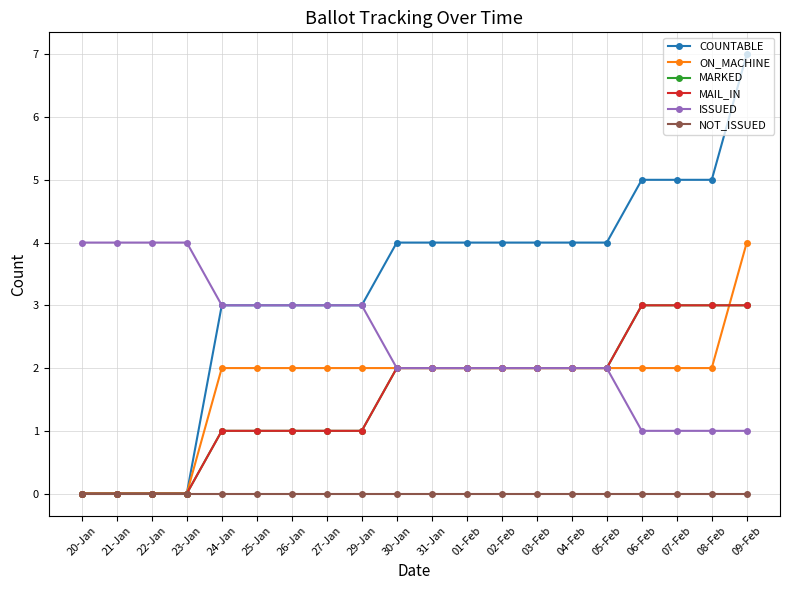

Does the chart have visible grid lines?

Yes